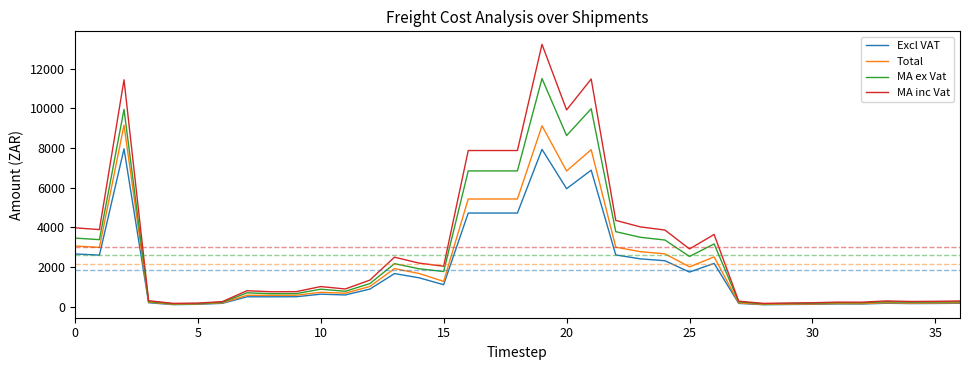

What is the greatest value displayed?

13218.9